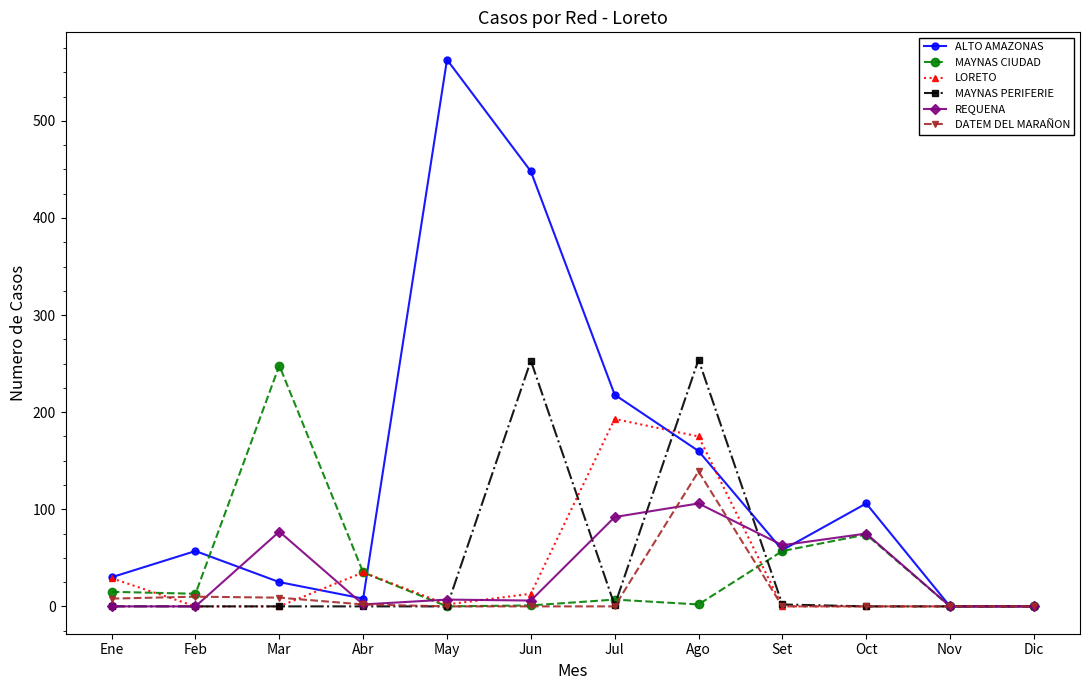

The LORETO series shows 35 at Abr. True or false?

True